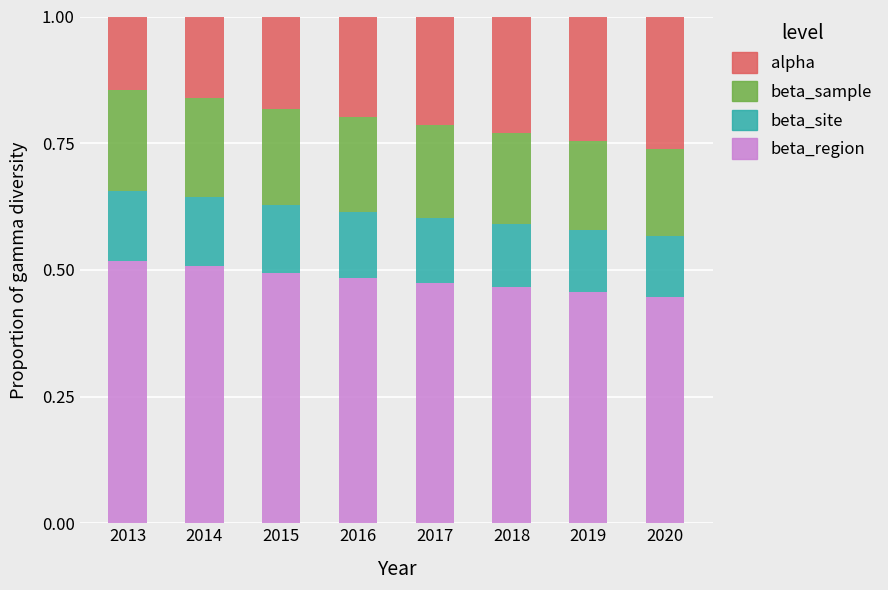

Is it true that beta_region equals 0.5 at 2015?

True